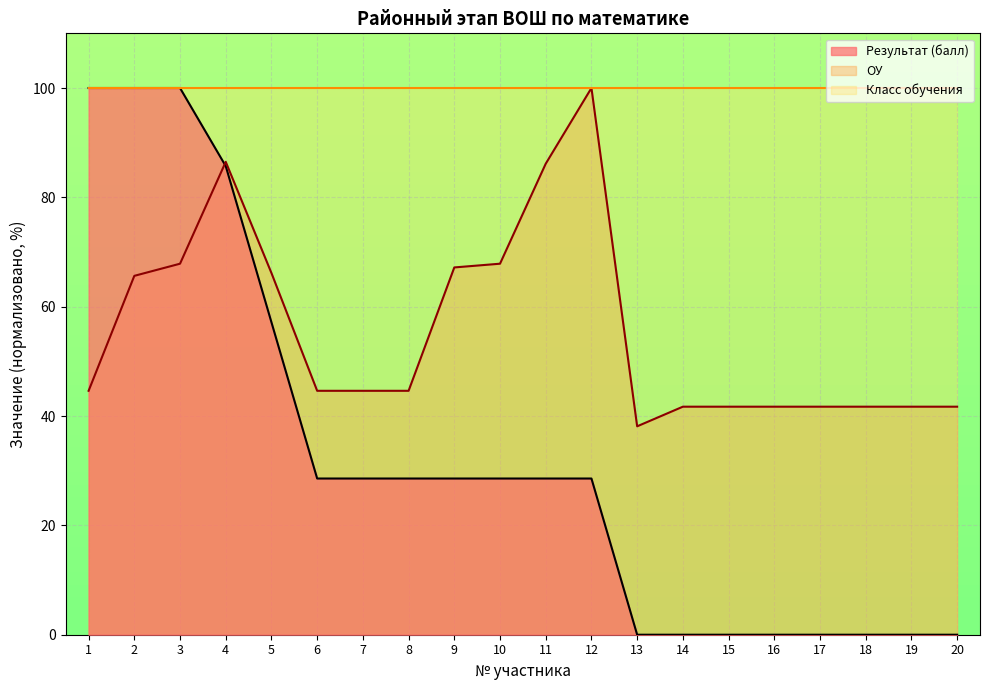

Rank the series by their average value, from highest to lowest.

Класс обучения, ОУ, Результат (балл)